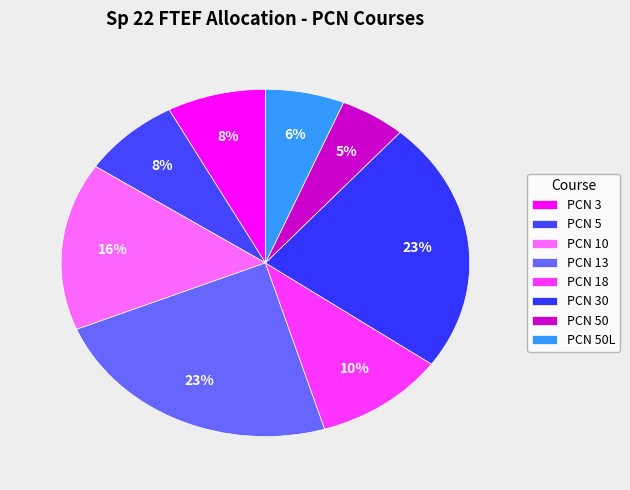

How many segments does this pie chart have?

8